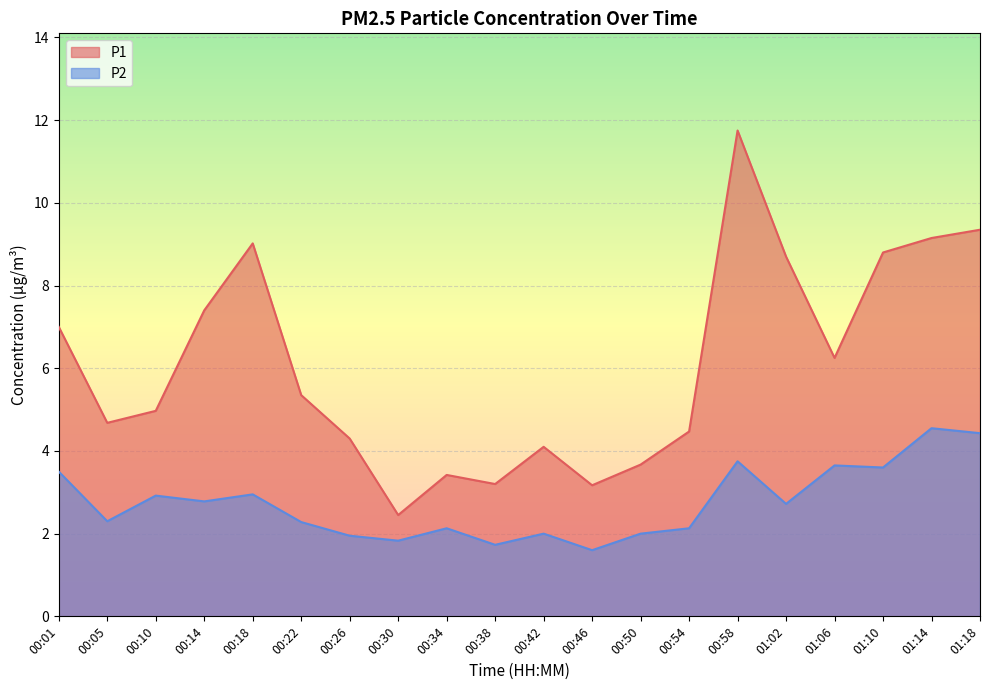

List the series in order of their peak value, lowest first.

P2, P1